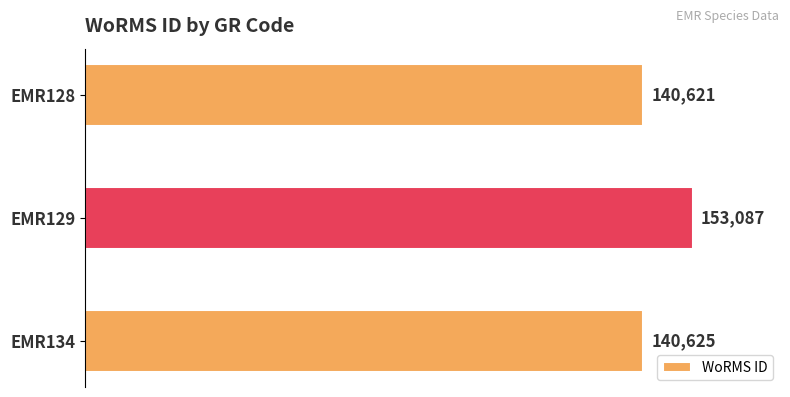

Reading top to bottom, extract all data points from this chart.

EMR128=140621	EMR129=153087	EMR134=140625